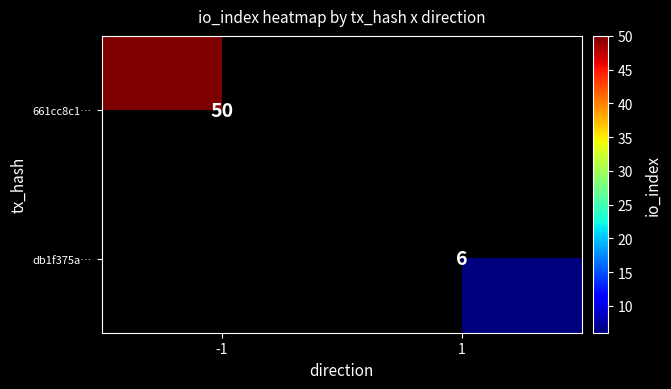

True or false: db1f375a… has a value of 6 at 1.

True